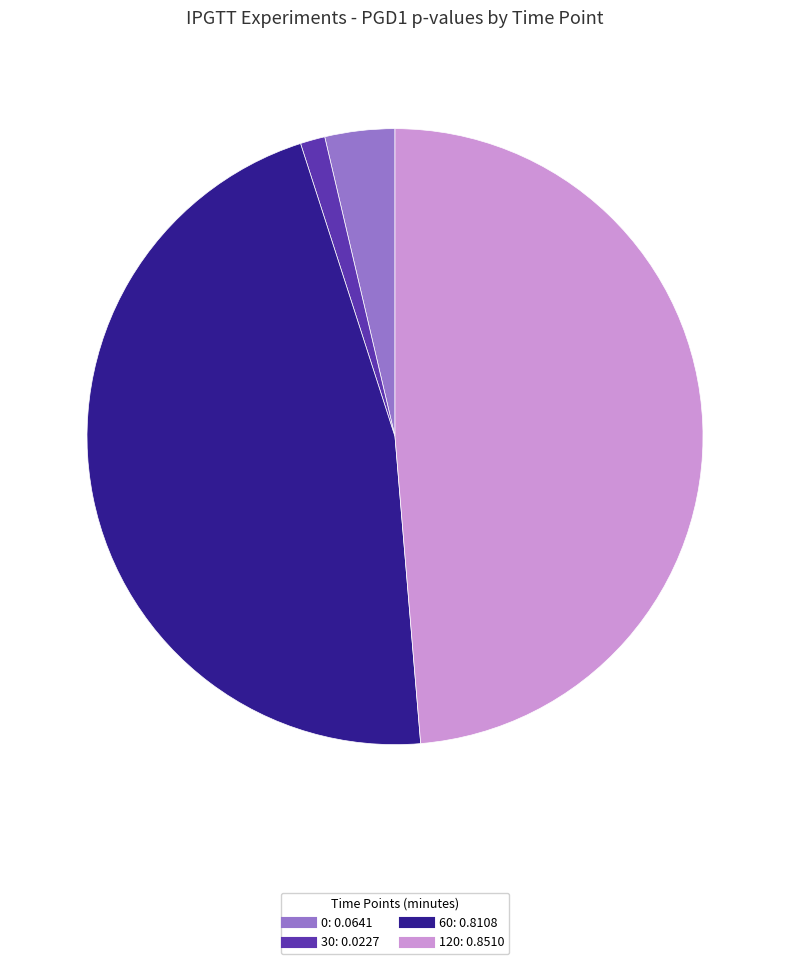

Which has a higher value, 120 or 60?

120